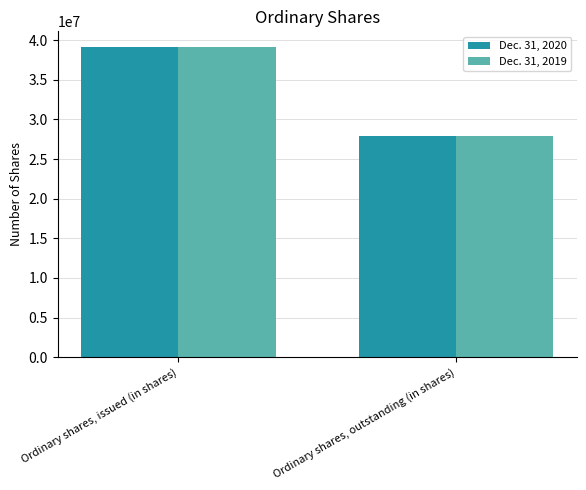

Rank the categories by Dec. 31, 2019 value from lowest to highest.

Ordinary shares, outstanding (in shares), Ordinary shares, issued (in shares)